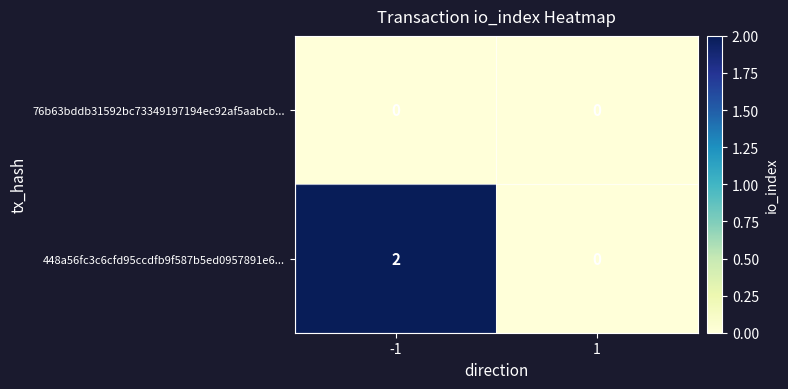

List the series in order of their peak value, lowest first.

76b63bddb31592bc73349197194ec92af5aabcb..., 448a56fc3c6cfd95ccdfb9f587b5ed0957891e6...